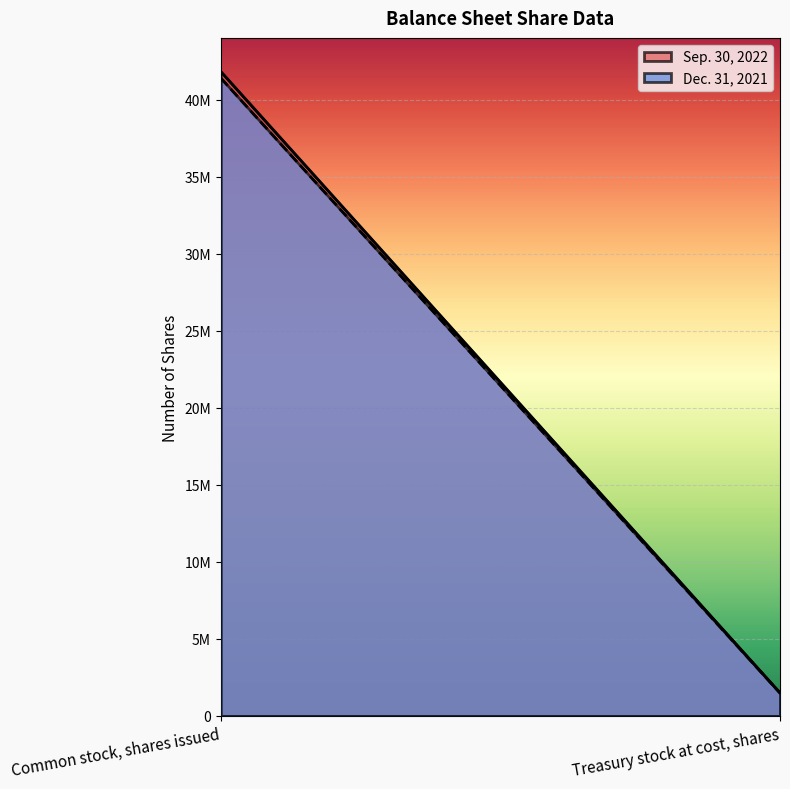

How many distinct data groups are displayed?

2